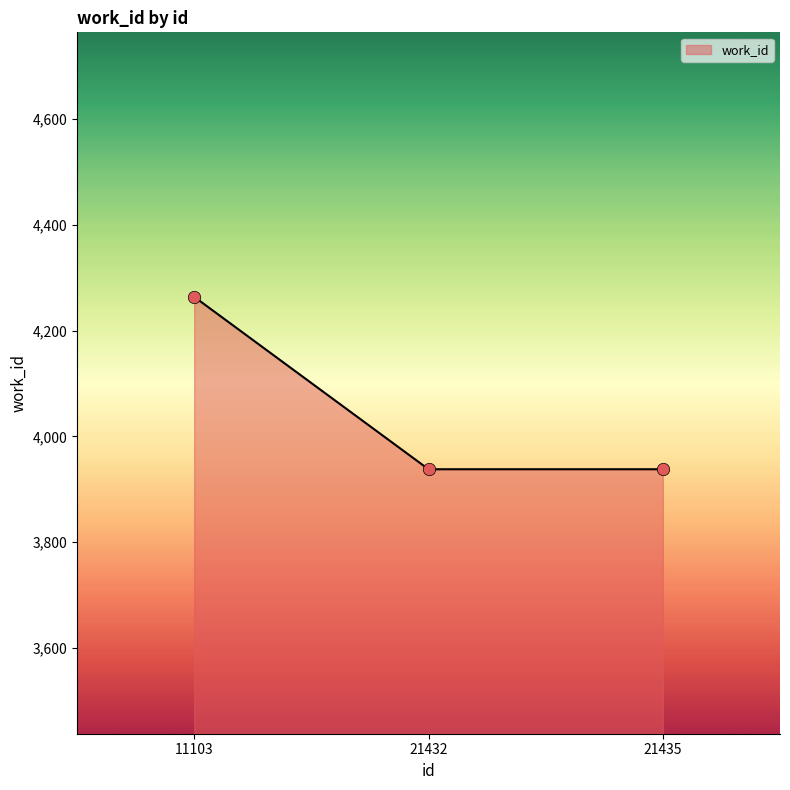

Approximately how many times larger is the value at 11103 compared to 21435?

1.1